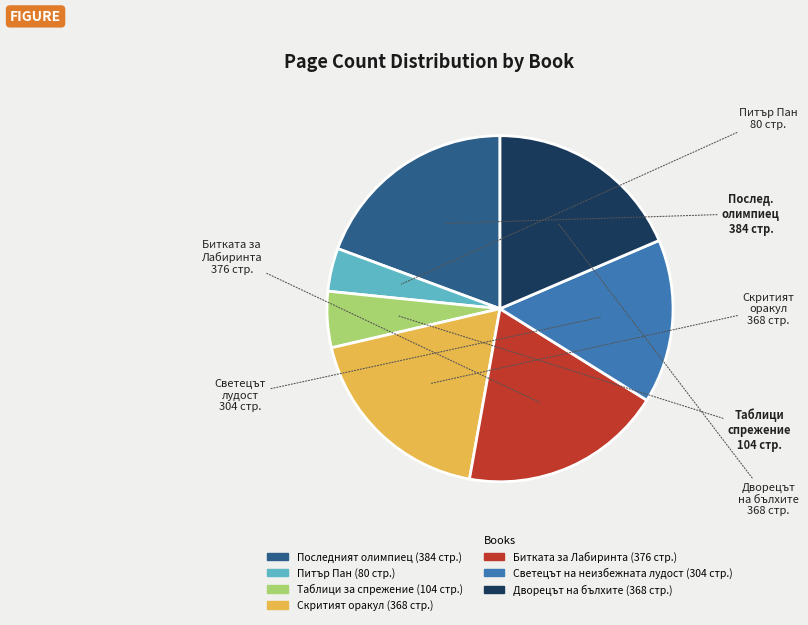

Is there a majority slice in this chart?

No